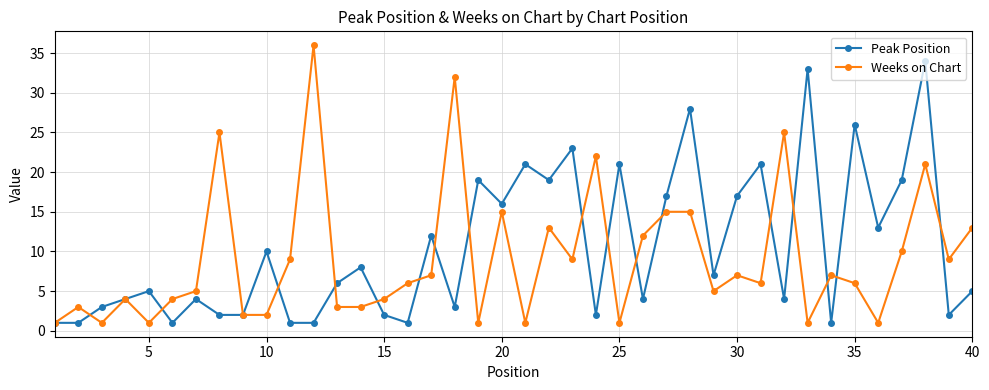

Count the number of categories in the chart.

40